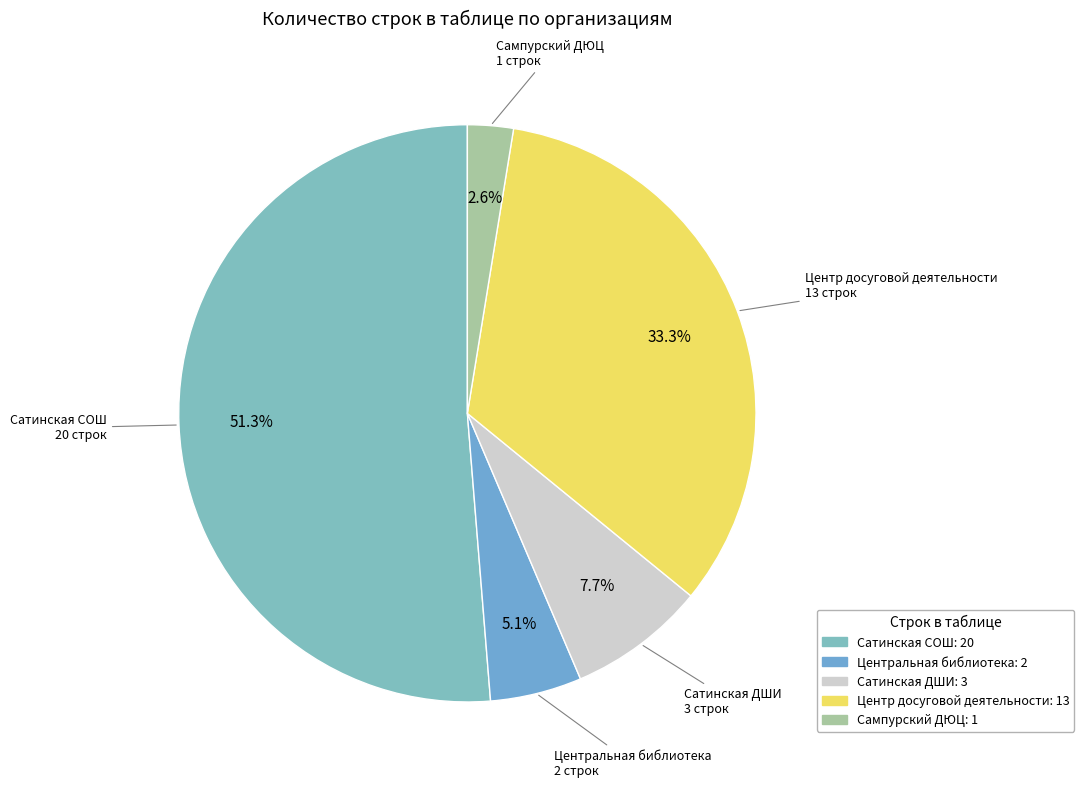

How many slices are in this pie chart?

5